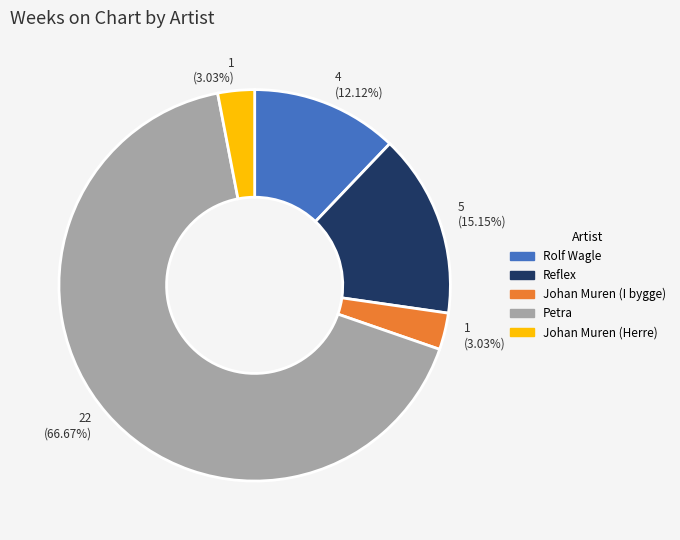

Is there a majority slice in this chart?

Yes